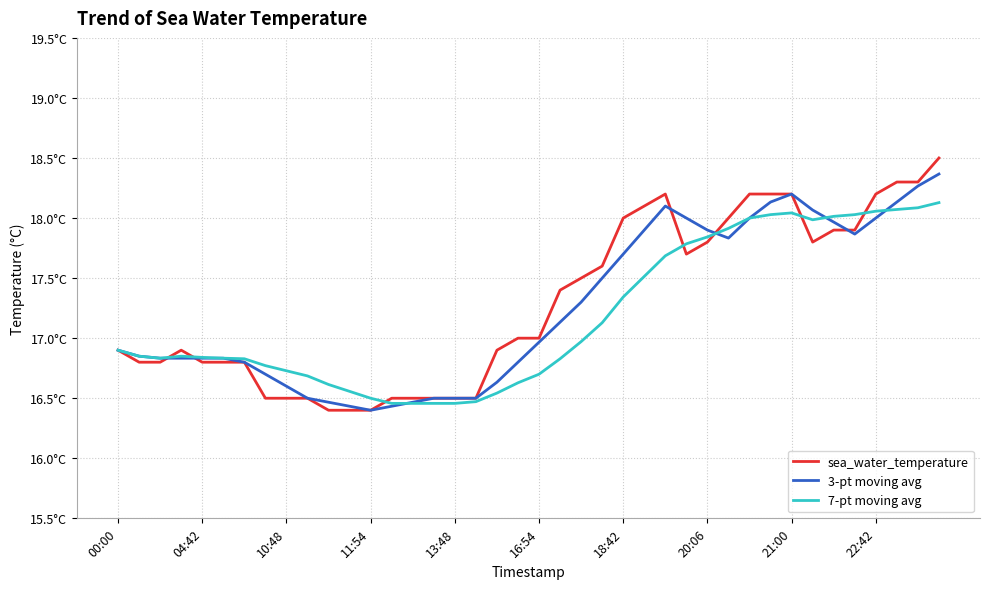

Does the chart have visible grid lines?

Yes